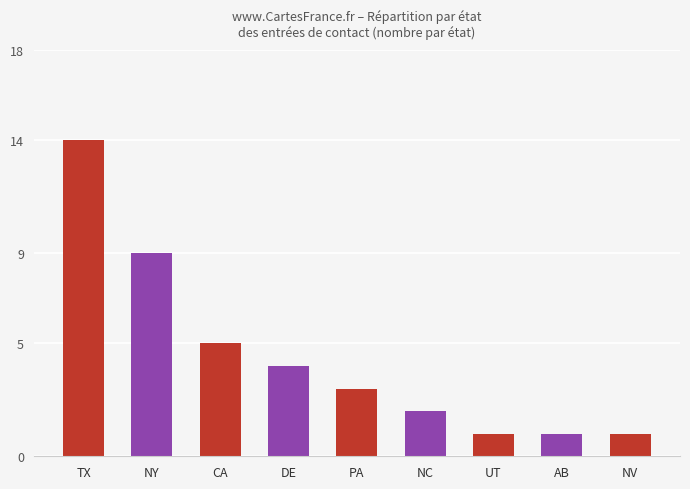

What is the difference between the maximum and minimum values?

13